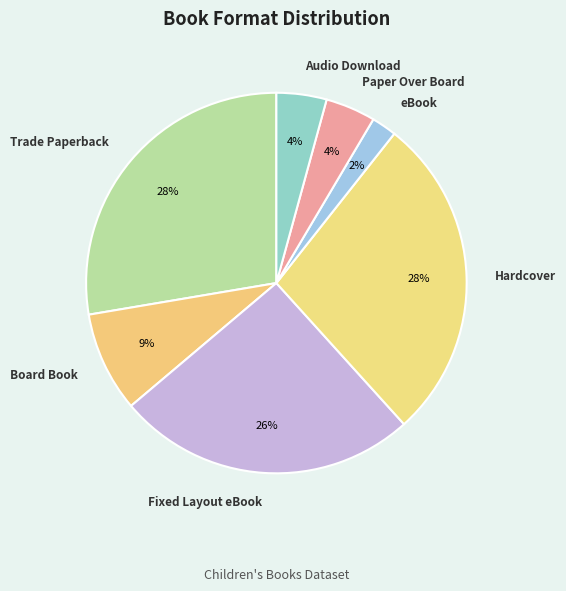

To the nearest percent, what is the difference between the largest and smallest slice percentages?

26%